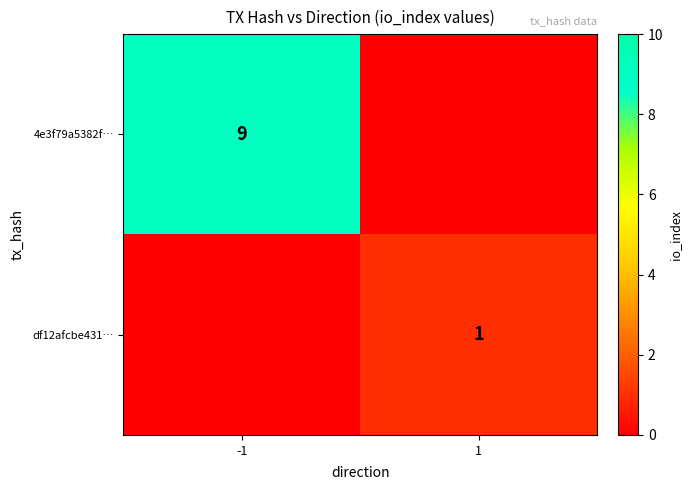

The df12afcbe431… series shows 1 at 1. True or false?

True